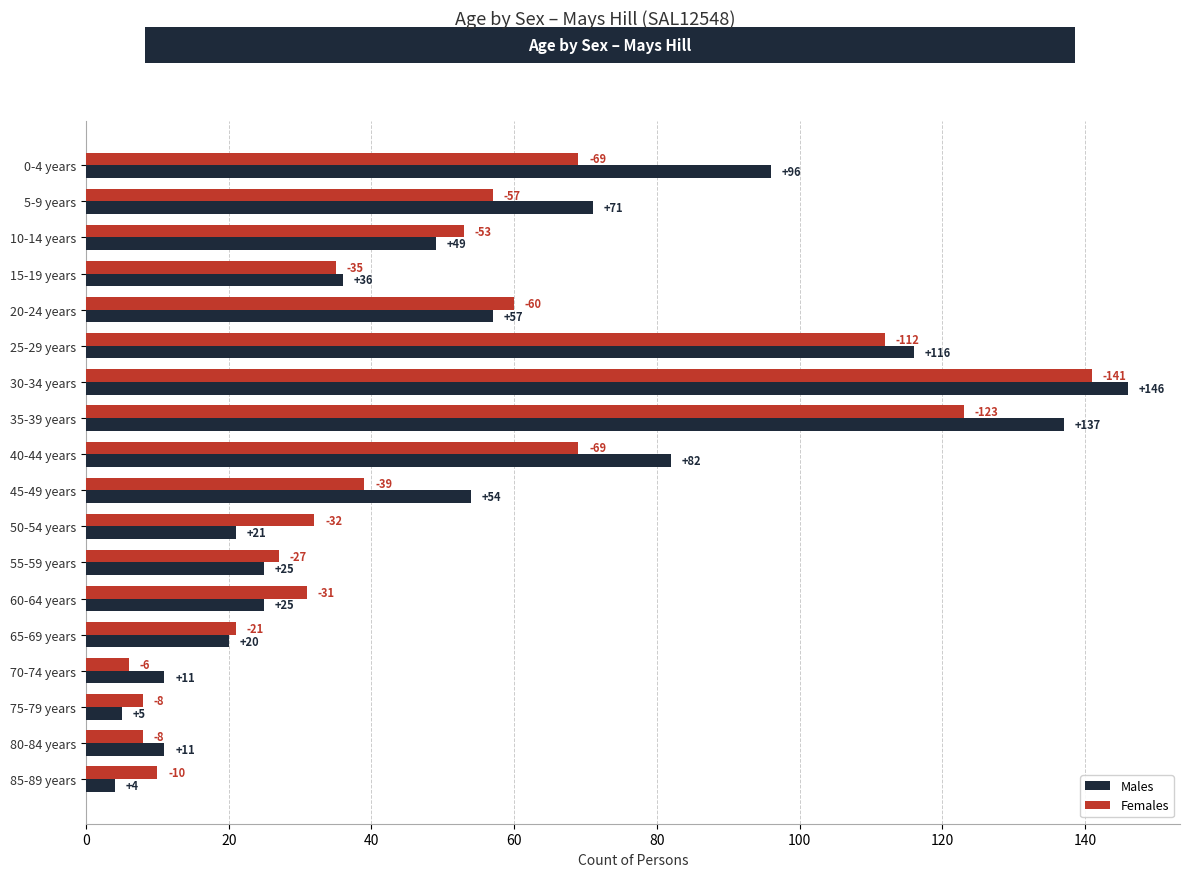

Which category has the lowest value across all series?

85-89 years